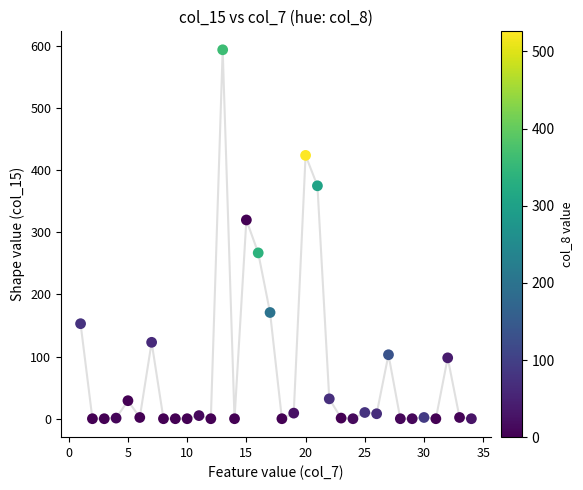

What is the range of Y values (max minus min)?

594